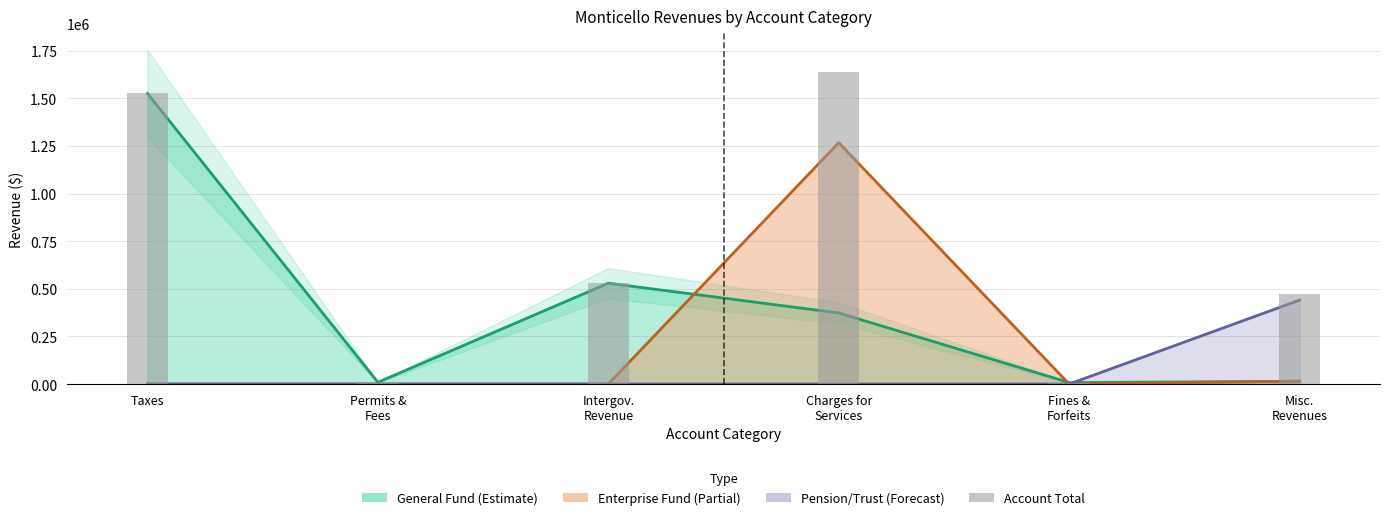

Between Fines & Forfeits and Misc. Revenues, which series saw the biggest shift?

Pension